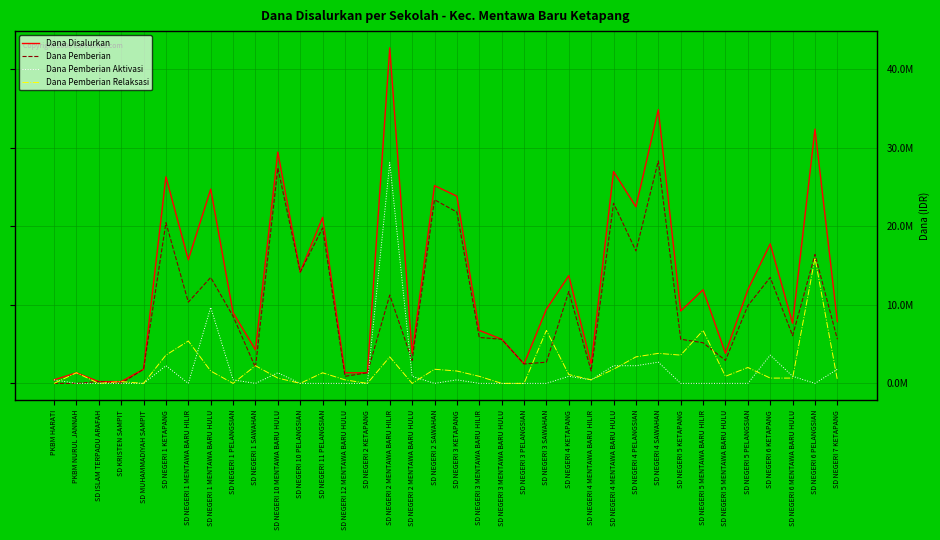

Read the Dana Disalurkan value at SD NEGERI 6 PELANGSIAN, to the nearest 50.

32400000